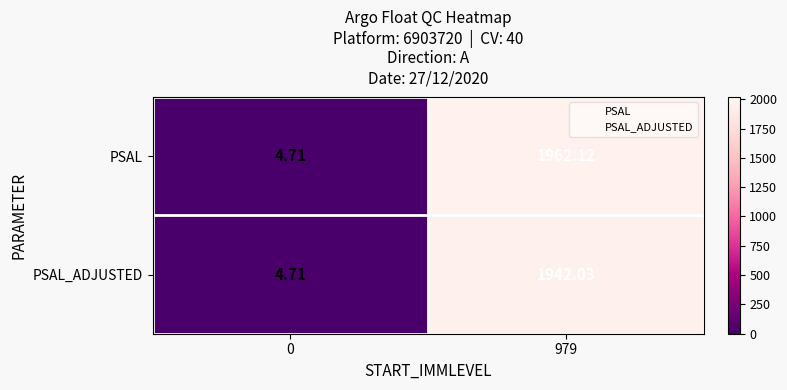

Rank the series by their maximum value, from highest to lowest.

PSAL, PSAL_ADJUSTED